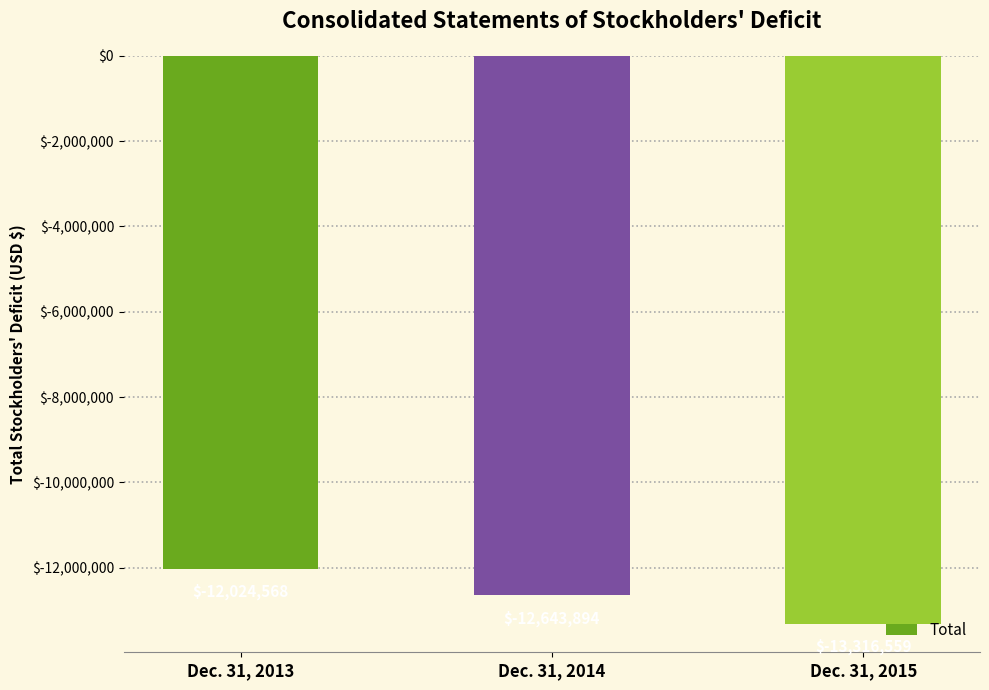

How many bars are there in total?

3